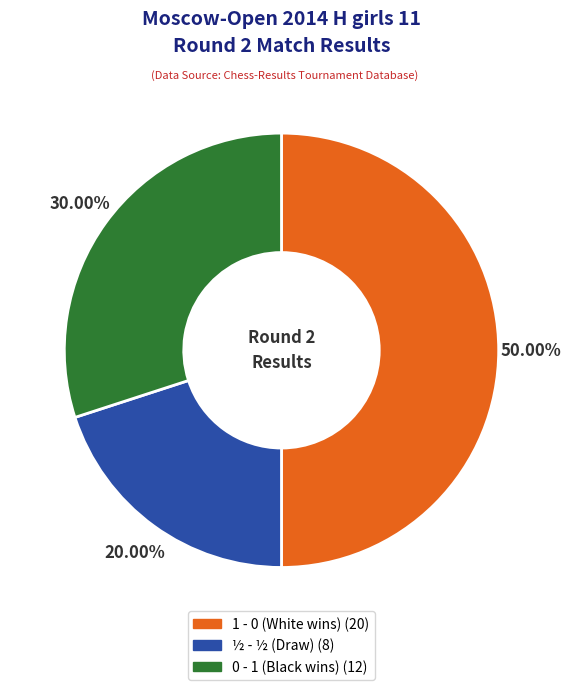

How many slices are in this pie chart?

3